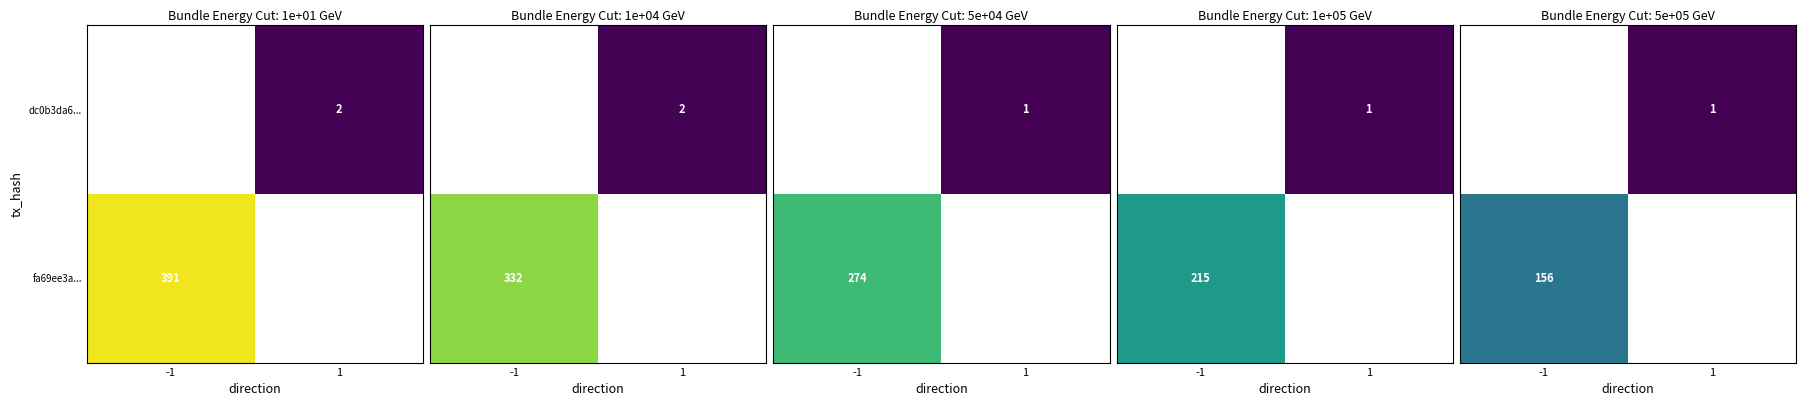

The dc0b3da6... series shows 2 at 1. True or false?

True